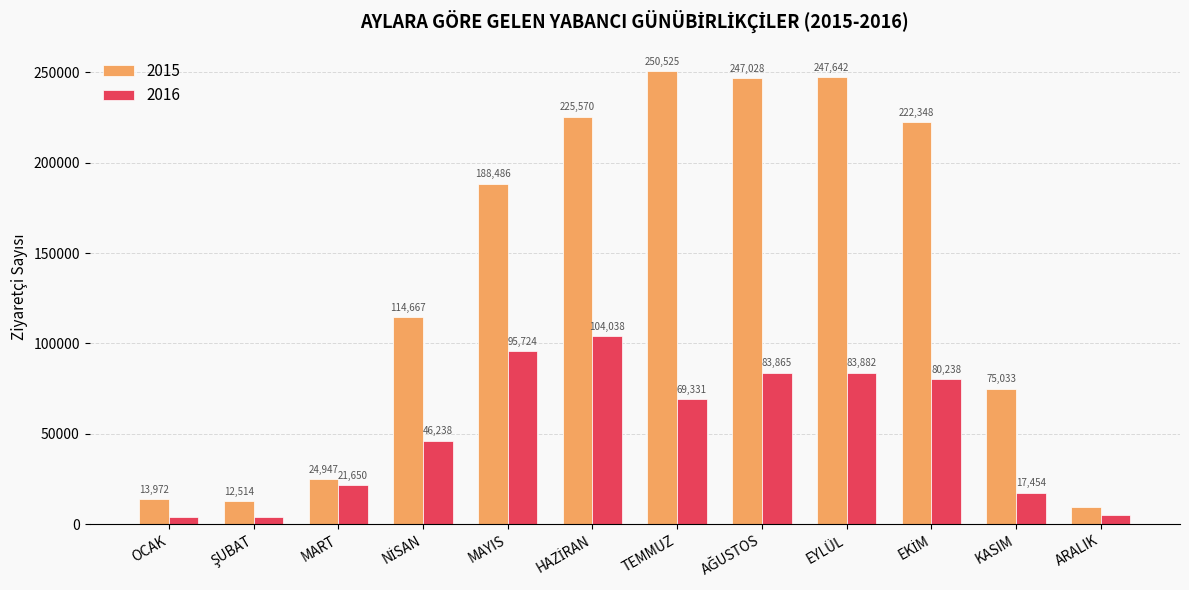

Reading left to right, extract all data points from this chart.

2015: 13972	12514	24947	114667	188486	225570	250525	247028	247642	222348	75033	9713
2016: 4025	3958	21650	46238	95724	104038	69331	83865	83882	80238	17454	5074